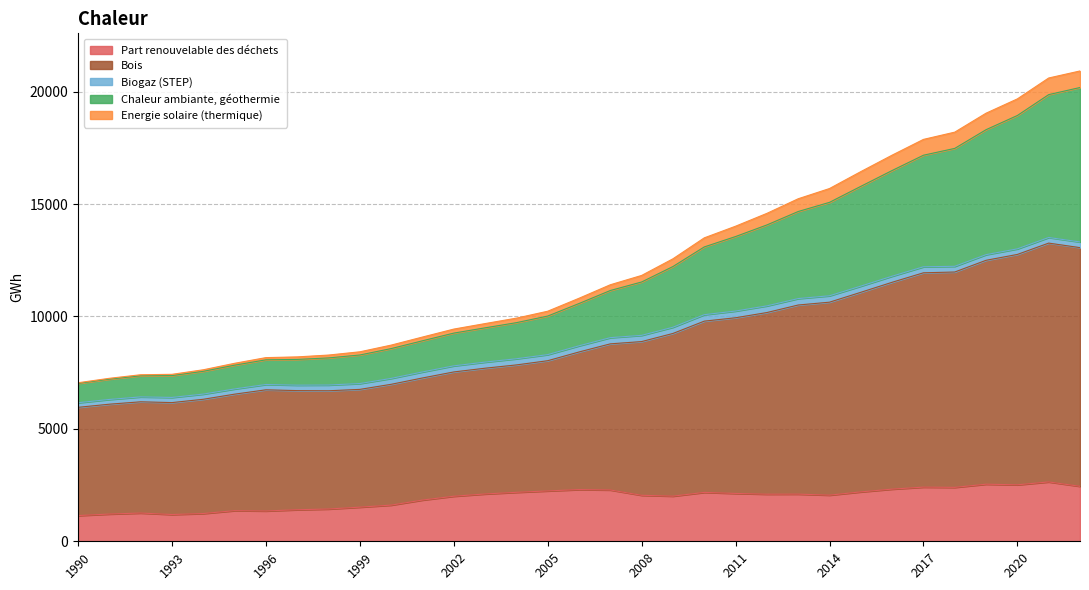

True or false: Energie solaire (thermique) has a value of 6771.6 at 2017.

False